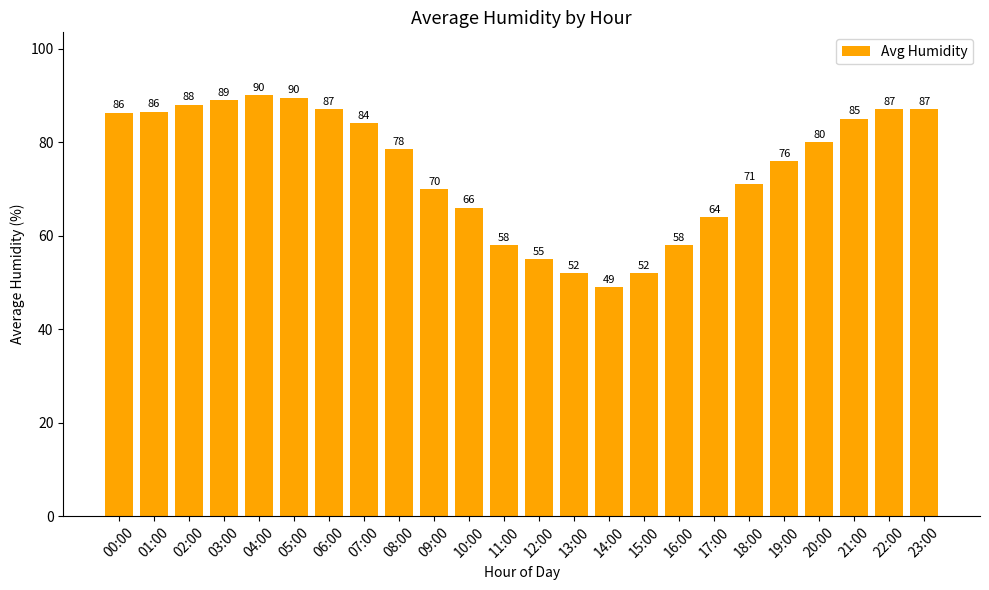

What is the label of the 11th bar from the left?

10:00